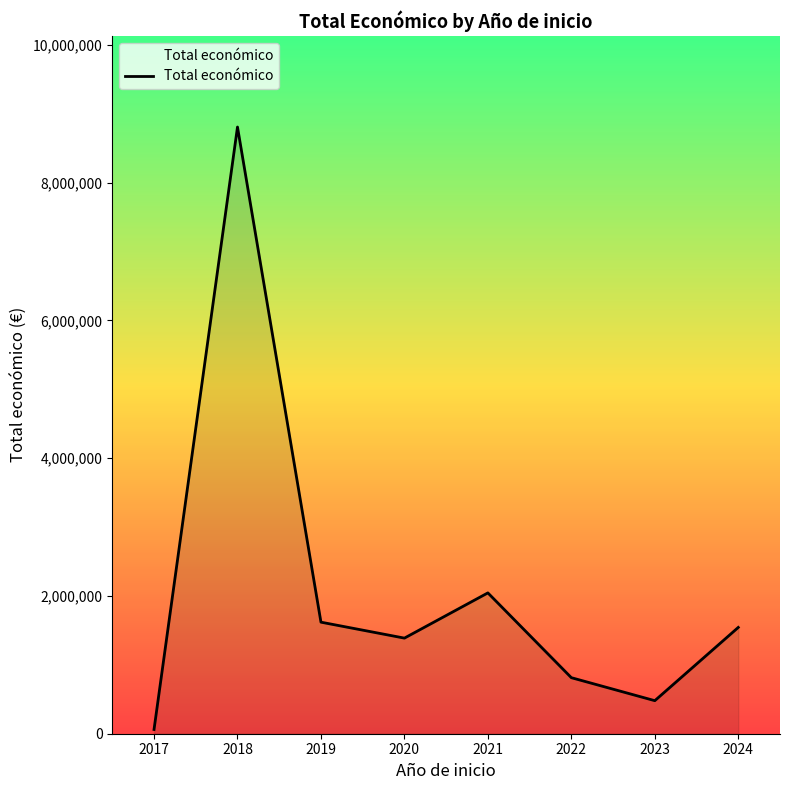

The chart shows a value of 61850 at 2017. True or false?

True